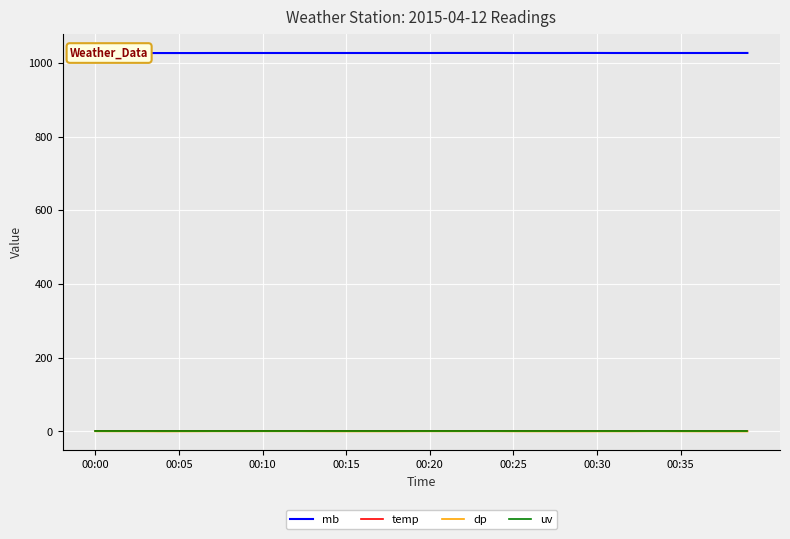

True or false: uv has more than 2 interior local peaks.

False